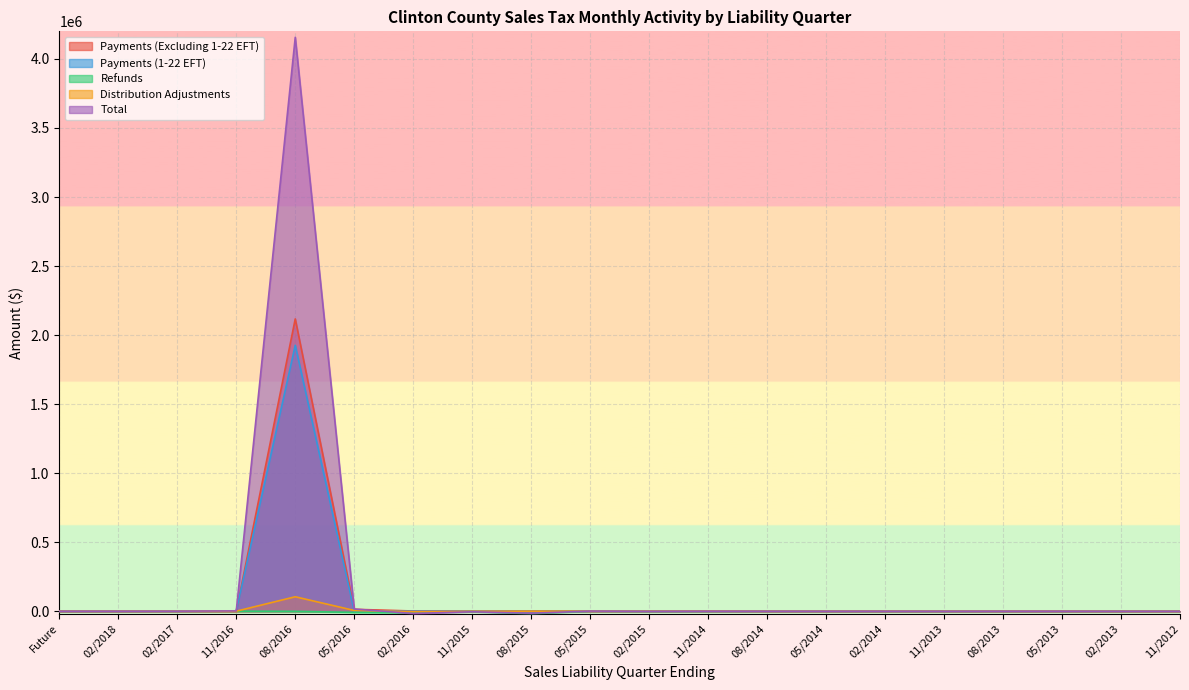

Reading right to left, what are all the values shown in this chart?

Payments (Excluding 1-22 EFT): 11/2012=0.6	02/2013=4.0	05/2013=3.3	08/2013=7.4	11/2013=17.3	02/2014=38.4	05/2014=22.6	08/2014=66.7	11/2014=77.2	02/2015=700.6	05/2015=1121.5	08/2015=1512.7	11/2015=607.9	02/2016=1326.5	05/2016=13678.1	08/2016=2117010.2	11/2016=0.0	02/2017=255.5	02/2018=0.0	Future=0.0
Payments (1-22 EFT): 11/2012=0.0	02/2013=0.0	05/2013=0.0	08/2013=0.0	11/2013=0.0	02/2014=0.0	05/2014=0.0	08/2014=0.0	11/2014=0.0	02/2015=0.0	05/2015=0.0	08/2015=0.0	11/2015=0.0	02/2016=0.0	05/2016=512.9	08/2016=1926273.3	11/2016=2771.0	02/2017=0.0	02/2018=0.0	Future=0.0
Refunds: 11/2012=-0.0	02/2013=-121.5	05/2013=-106.7	08/2013=-68.4	11/2013=-316.6	02/2014=-287.9	05/2014=-166.2	08/2014=-108.0	11/2014=-515.0	02/2015=-1481.5	05/2015=-145.2	08/2015=-15944.8	11/2015=-3789.4	02/2016=-11125.2	05/2016=-8423.3	08/2016=-1252.6	11/2016=0.0	02/2017=-8.3	02/2018=0.0	Future=0.0
Distribution Adjustments: 11/2012=-345.5	02/2013=-343.9	05/2013=-6.6	08/2013=-11.9	11/2013=-116.0	02/2014=-22.7	05/2014=-59.0	08/2014=-138.6	11/2014=555.7	02/2015=-249.2	05/2015=-186.7	08/2015=-34.1	11/2015=-1090.5	02/2016=-3980.1	05/2016=5389.5	08/2016=104519.5	11/2016=0.0	02/2017=6.6	02/2018=0.0	Future=0.0
Total: 11/2012=-343.0	02/2013=-448.4	05/2013=-100.0	08/2013=-78.6	11/2013=-415.3	02/2014=-192.7	05/2014=-199.5	08/2014=-175.4	11/2014=122.8	02/2015=-1040.6	05/2015=794.4	08/2015=-14454.5	11/2015=-4148.9	02/2016=-16779.7	05/2016=15709.8	08/2016=4156468.3	11/2016=1976.2	02/2017=199.2	02/2018=3.4	Future=0.0